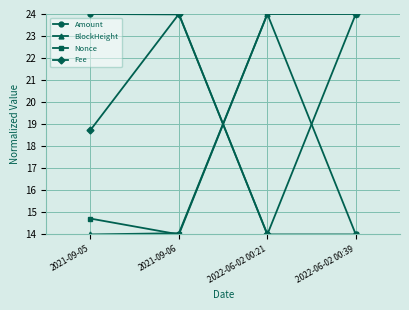

Reading right to left, list all the values displayed in this chart.

Amount: 14.0	14.0	24.0	24.0
BlockHeight: 24.0	24.0	14.1	14.0
Nonce: 14.0	24.0	14.0	14.7
Fee: 24.0	14.0	24.0	18.7